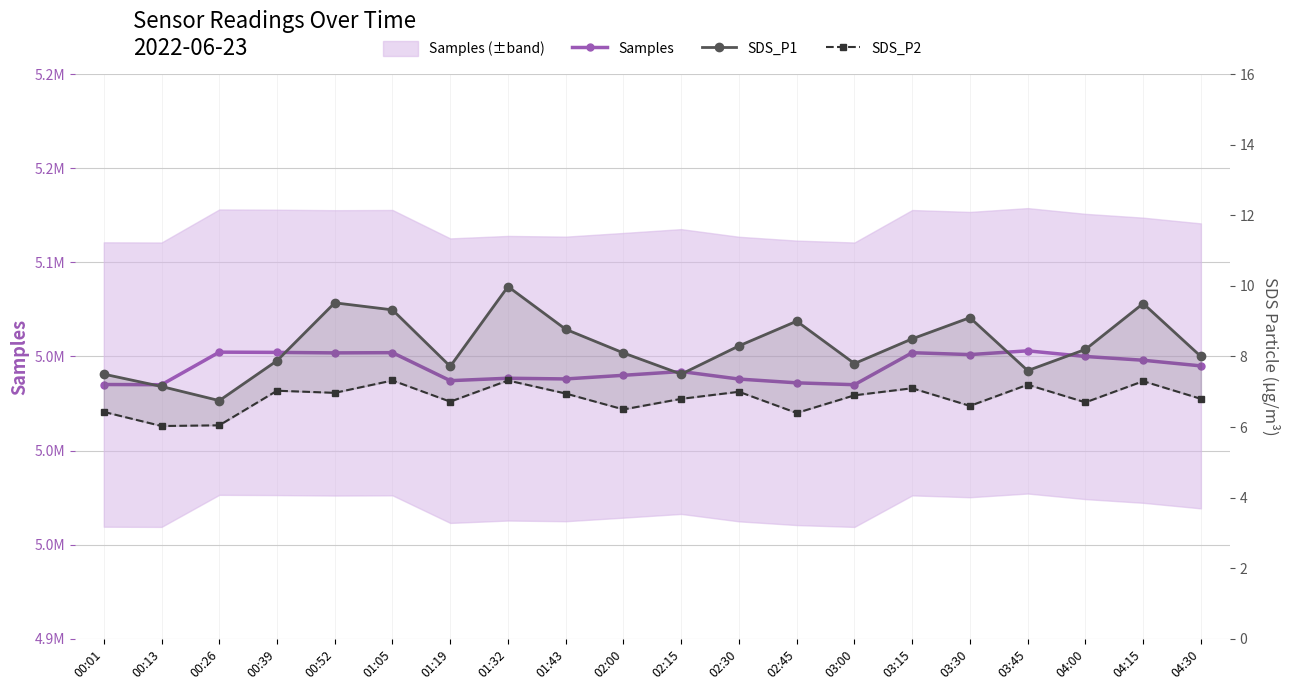

The SDS_P2 series shows 10.8 at 00:26. True or false?

False